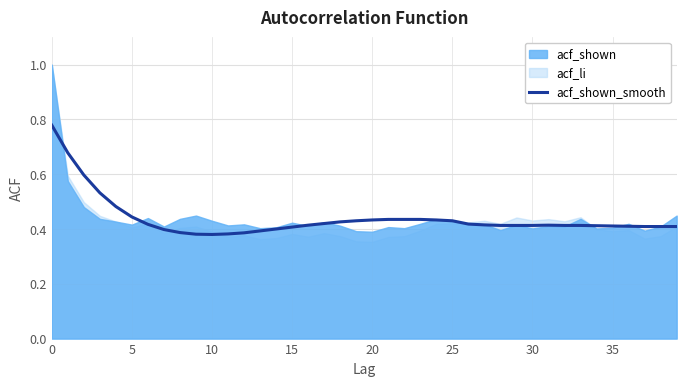

True or false: acf_shown_smooth has a value of 0.3 at 35.

False